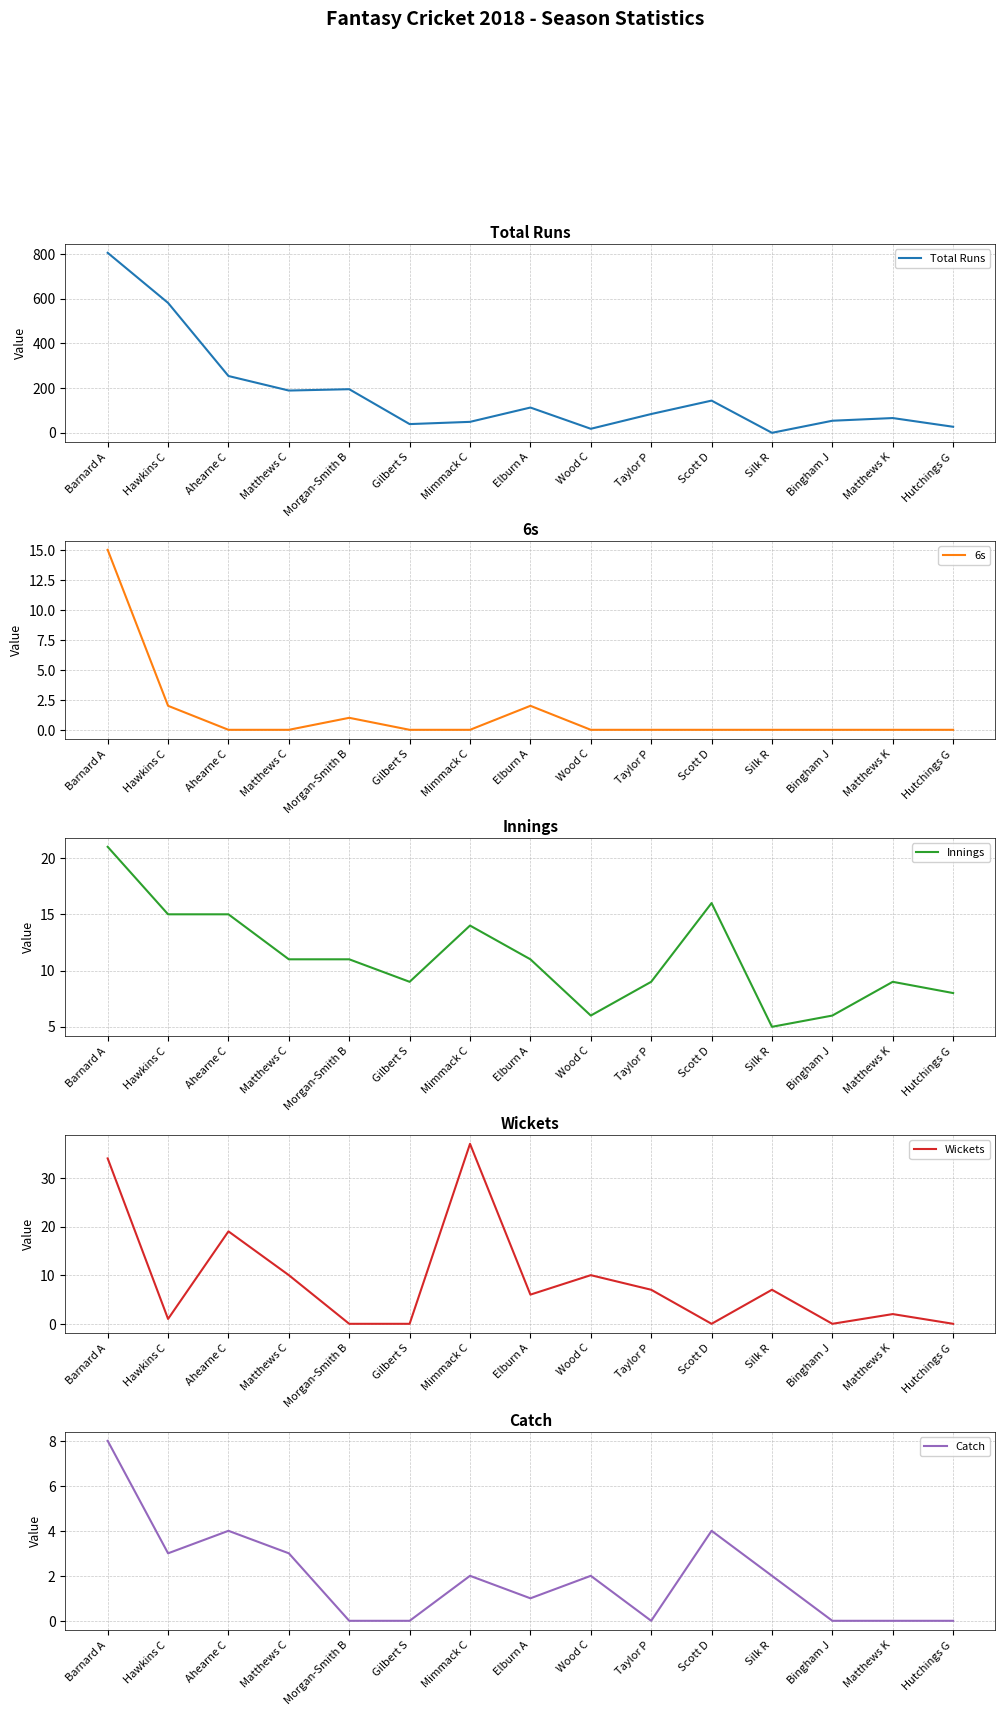

What is the difference between the Wickets values at Silk R and Gilbert S?

7